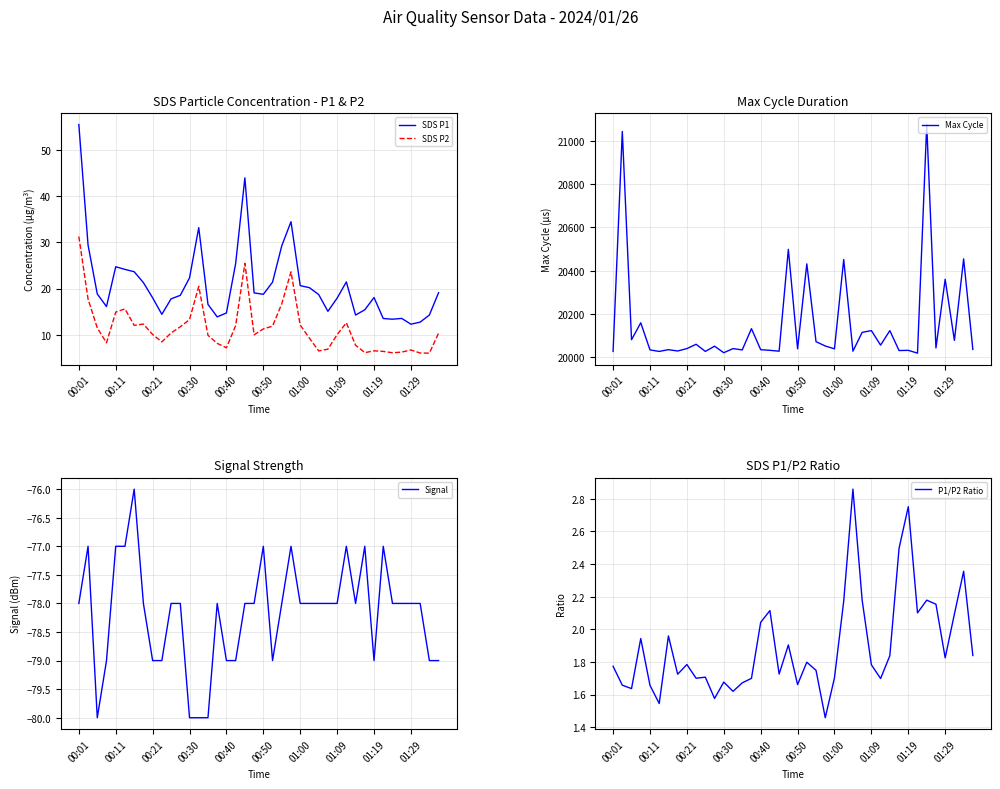

What are all the series names shown in the legend?

SDS P1, SDS P2, Signal, Max Cycle, P1/P2 Ratio